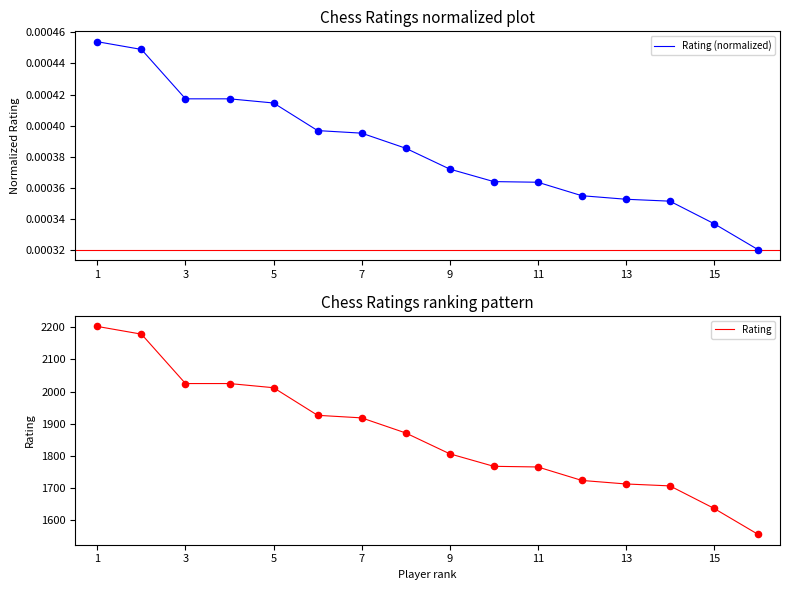

Which series has the largest total across all categories?

Rating